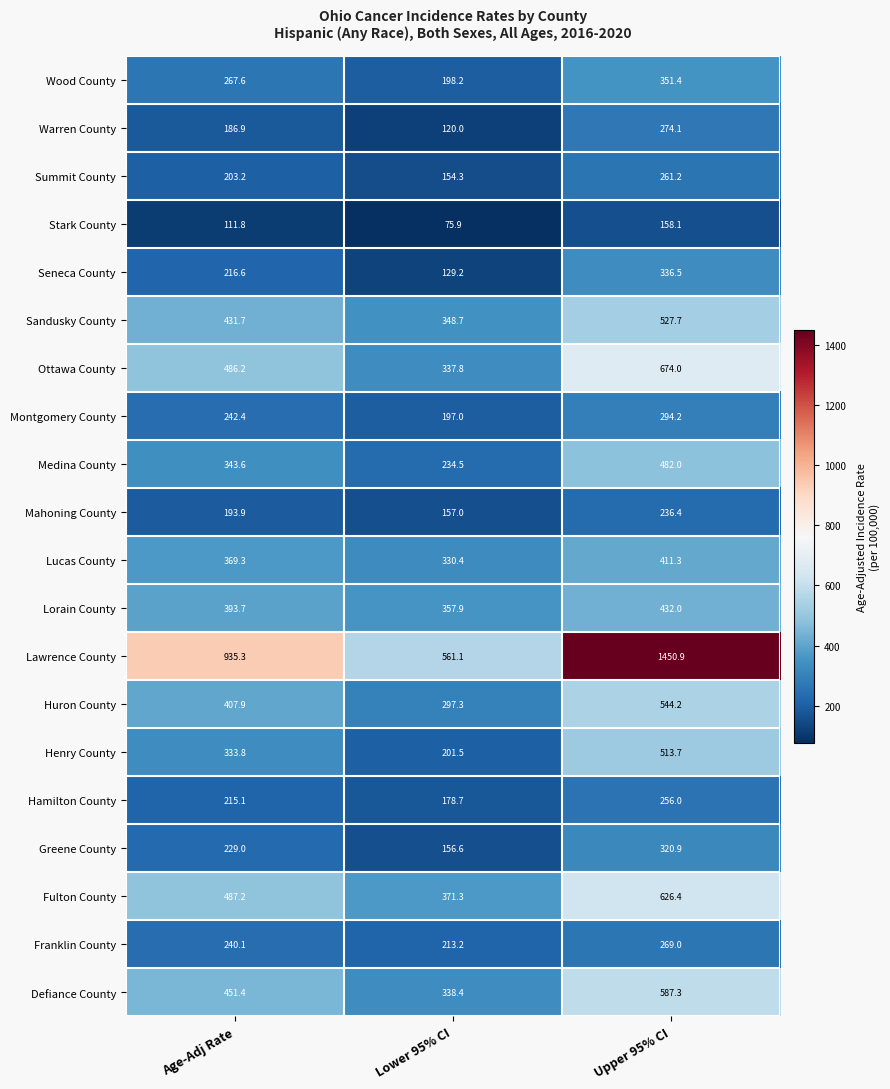

At which label is Warren County closest to 197?

Age-Adj Rate